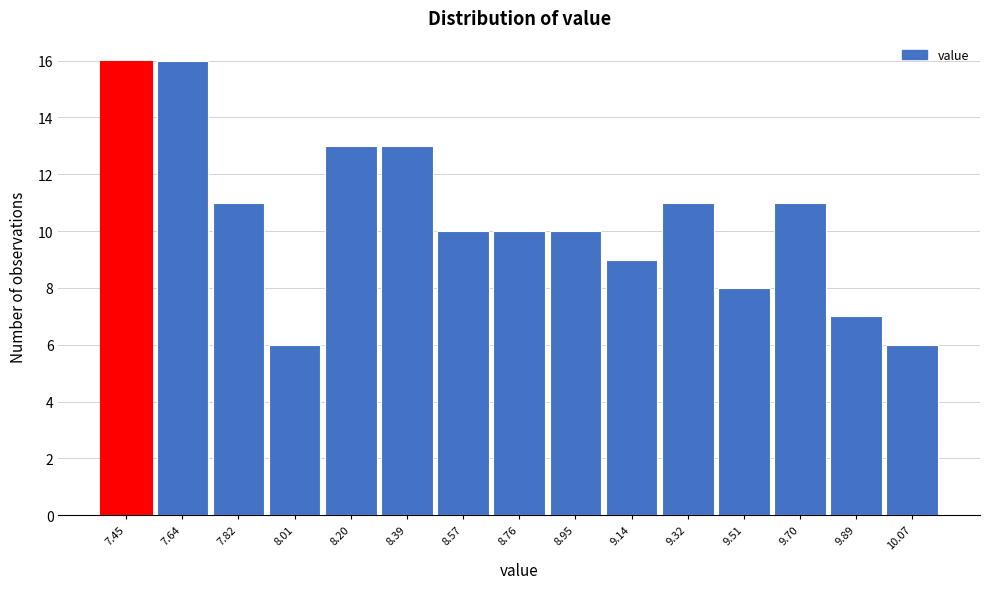

Reading left to right, list all the values displayed in this chart.

16	16	11	6	13	13	10	10	10	9	11	8	11	7	6